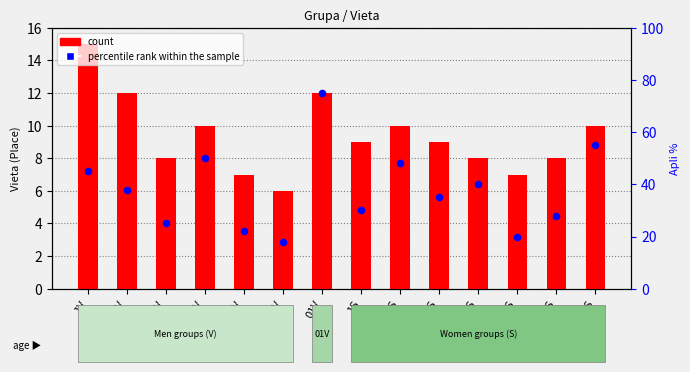

Which series has the largest Y range (max minus min)?

percentile rank within the sample